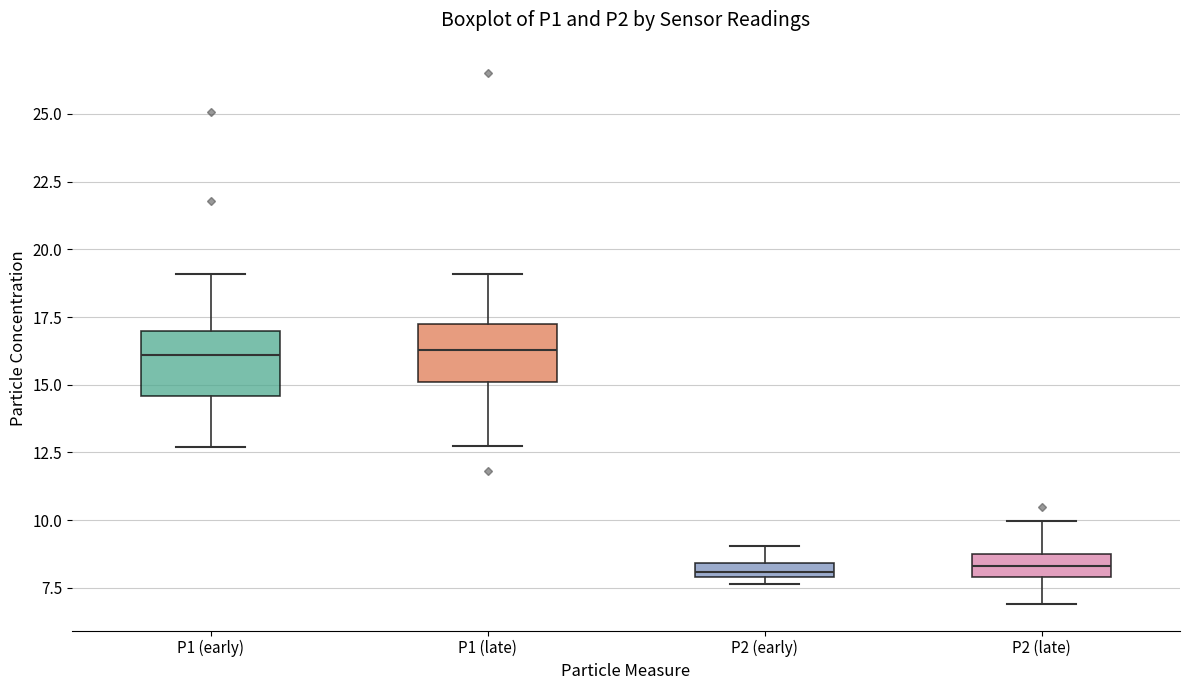

Where does the upper whisker of the box for P2 (late) end on the y-axis? The values are not printed on the chart, so give them approximately, as read against the axis.

10.0